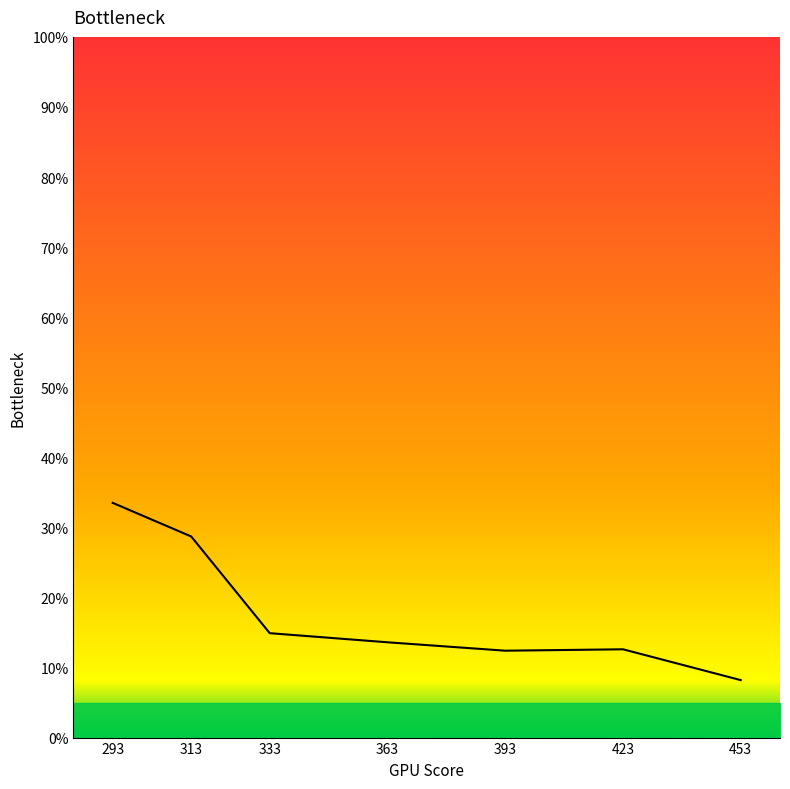

What is the minimum value shown in the chart?

8.2